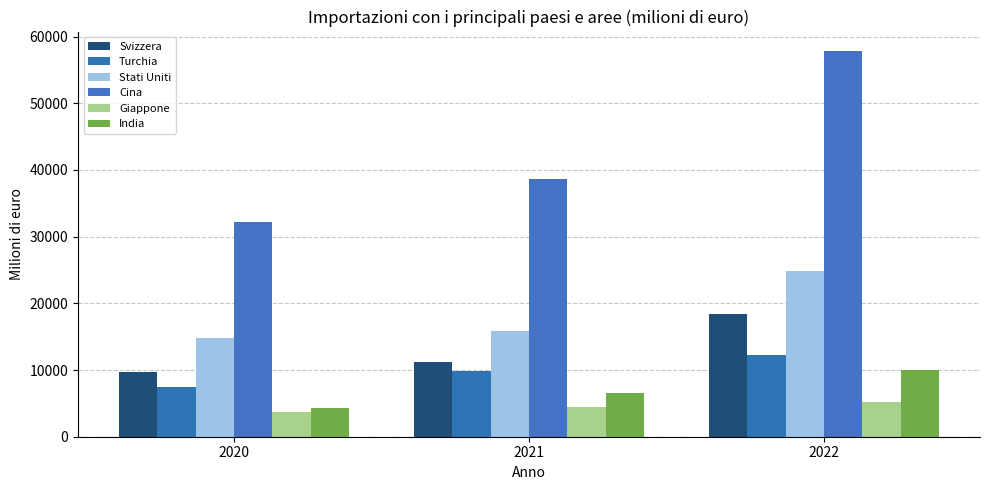

Between 2021 and 2022, which is larger?

2022